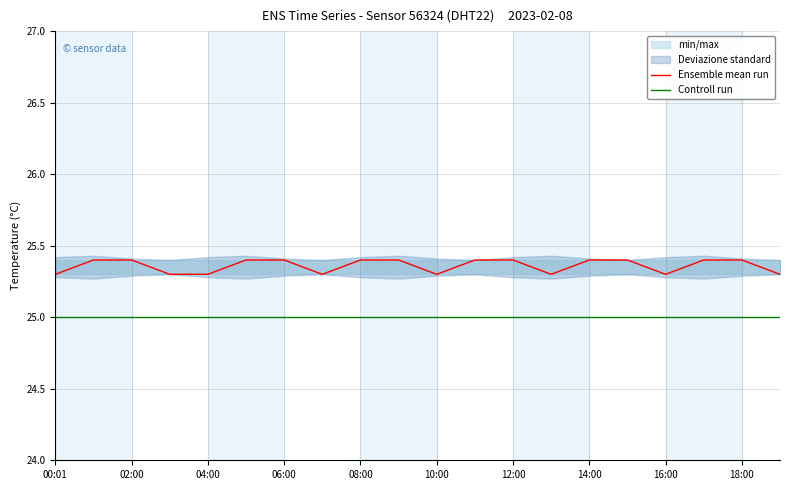

Which label corresponds to the largest value in the chart?

02:00